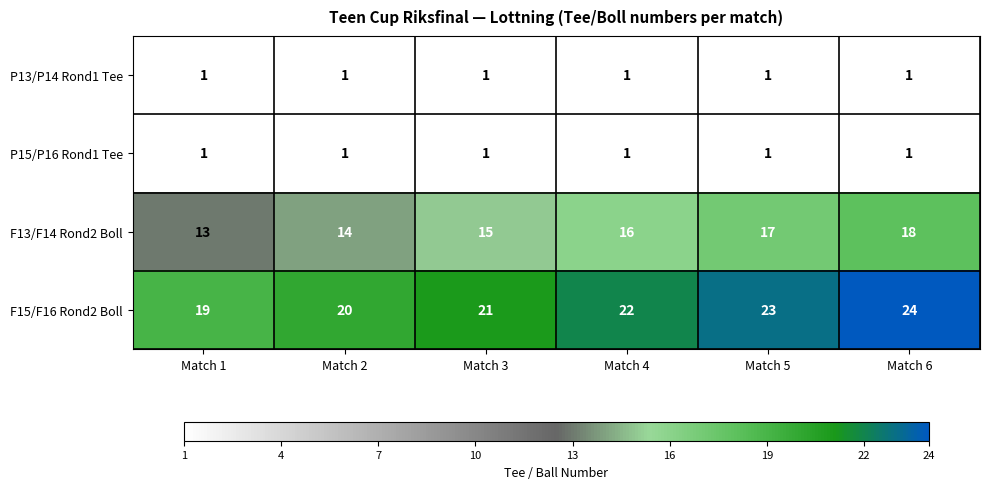

What is the approximate value of F15/F16 Rond2 Boll at Match 4?

22